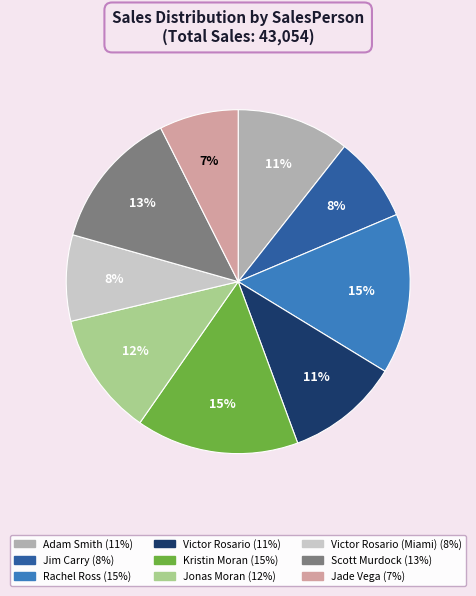

How many slices are in this pie chart?

9